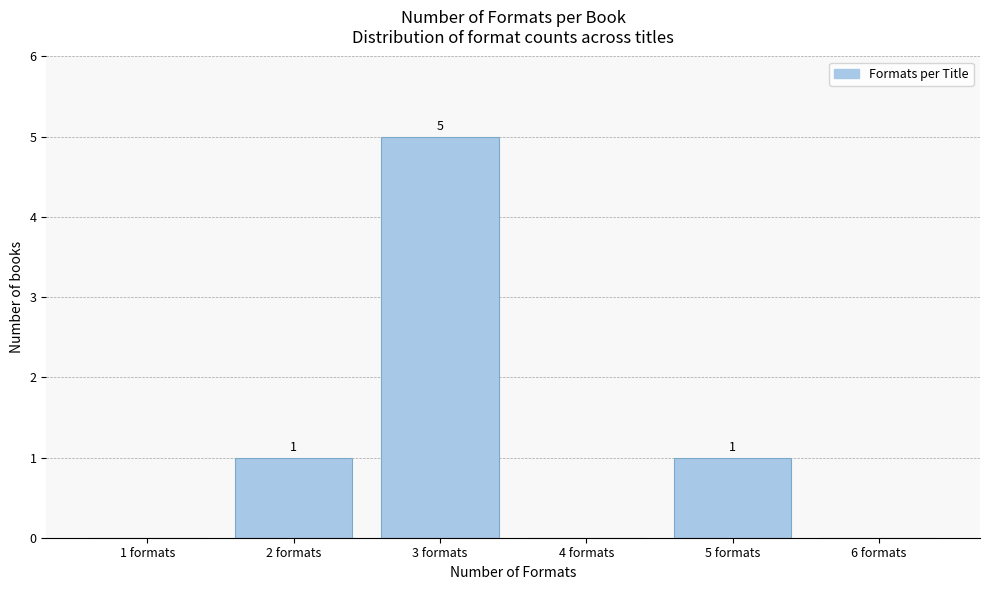

Reading right to left, what are all the values shown in this chart?

6 formats=0	5 formats=1	4 formats=0	3 formats=5	2 formats=1	1 formats=0